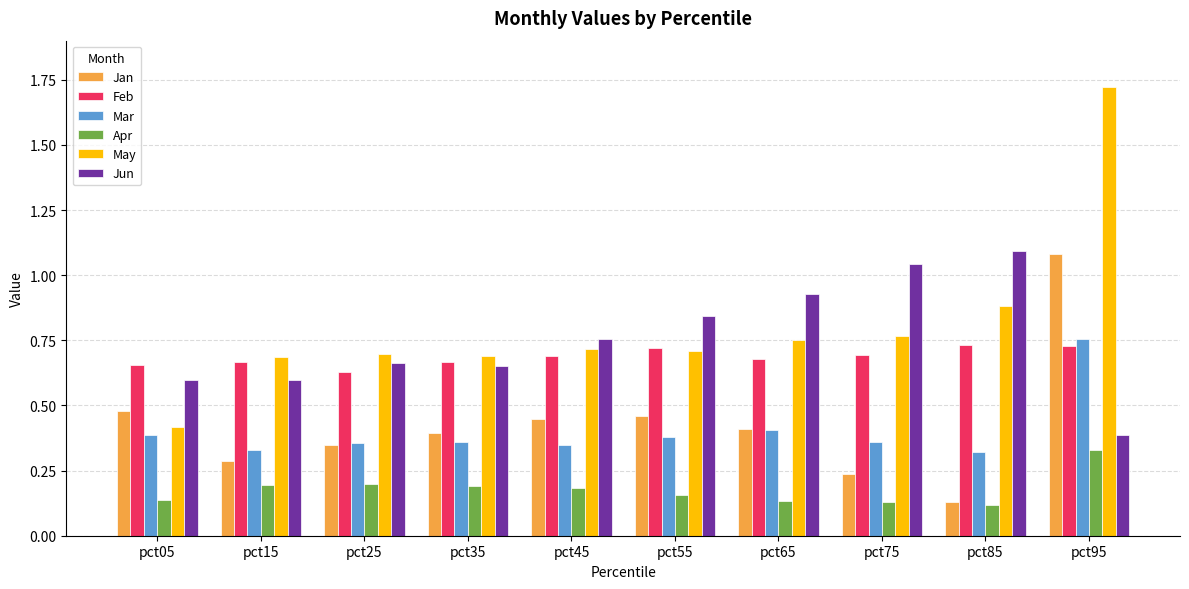

Is the value of Apr at pct95 greater than the value of Jan at pct35?

No